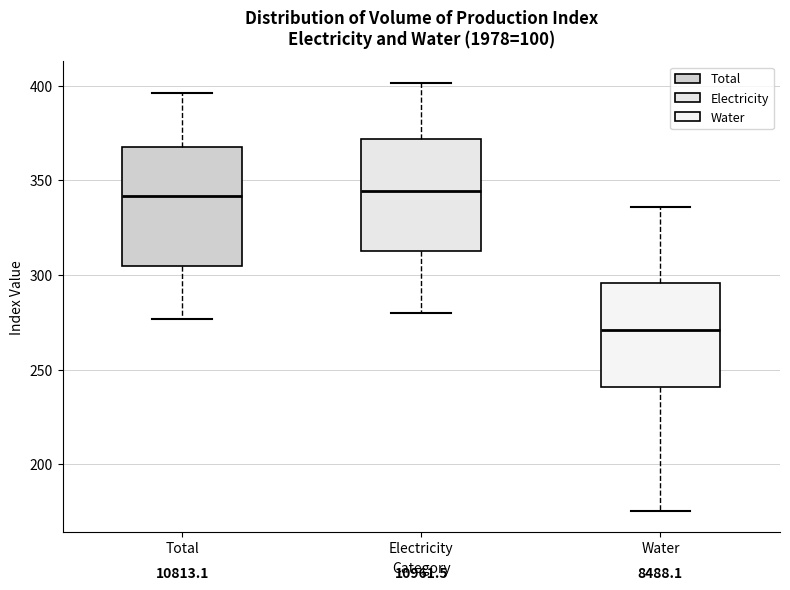

Reading left to right, transcribe this box plot: for each box, give where its median line is, the range the box spans, and where its two whiskers end, as read against the y-axis. The values are not printed on the chart, so give them approximately, as read against the axis.

Total: median 340, box 305 to 370, whiskers 275 to 395
Electricity: median 345, box 315 to 370, whiskers 280 to 400
Water: median 270, box 240 to 295, whiskers 175 to 335